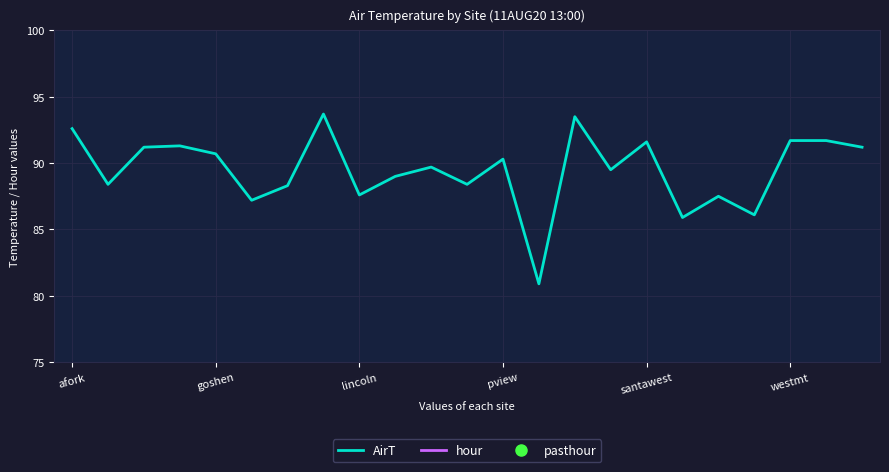

True or false: hour and AirT intersect in this chart.

False